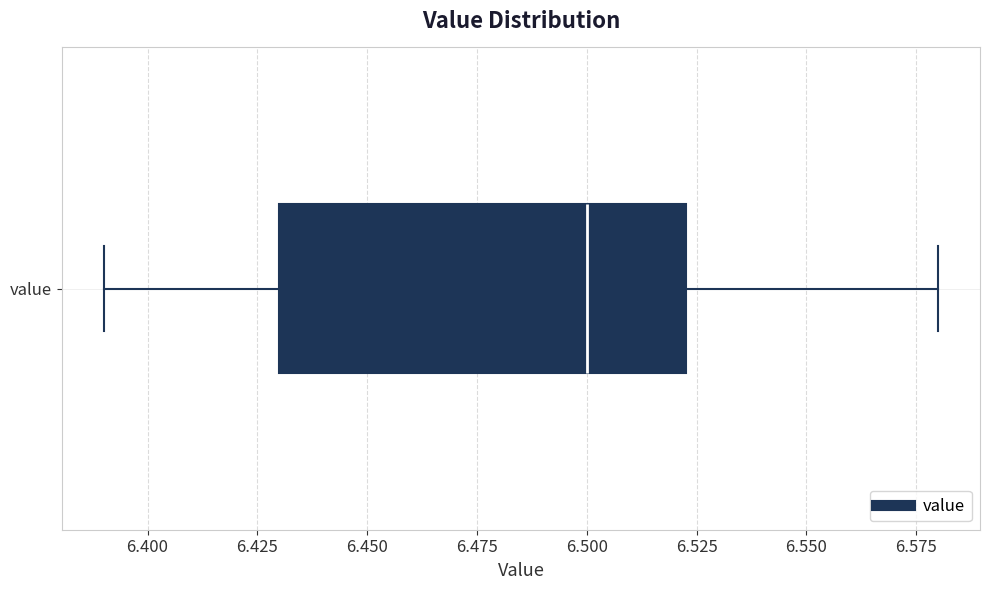

Where does the median line of the box for value sit on the x-axis? The values are not printed on the chart, so give them approximately, as read against the axis.

6.500